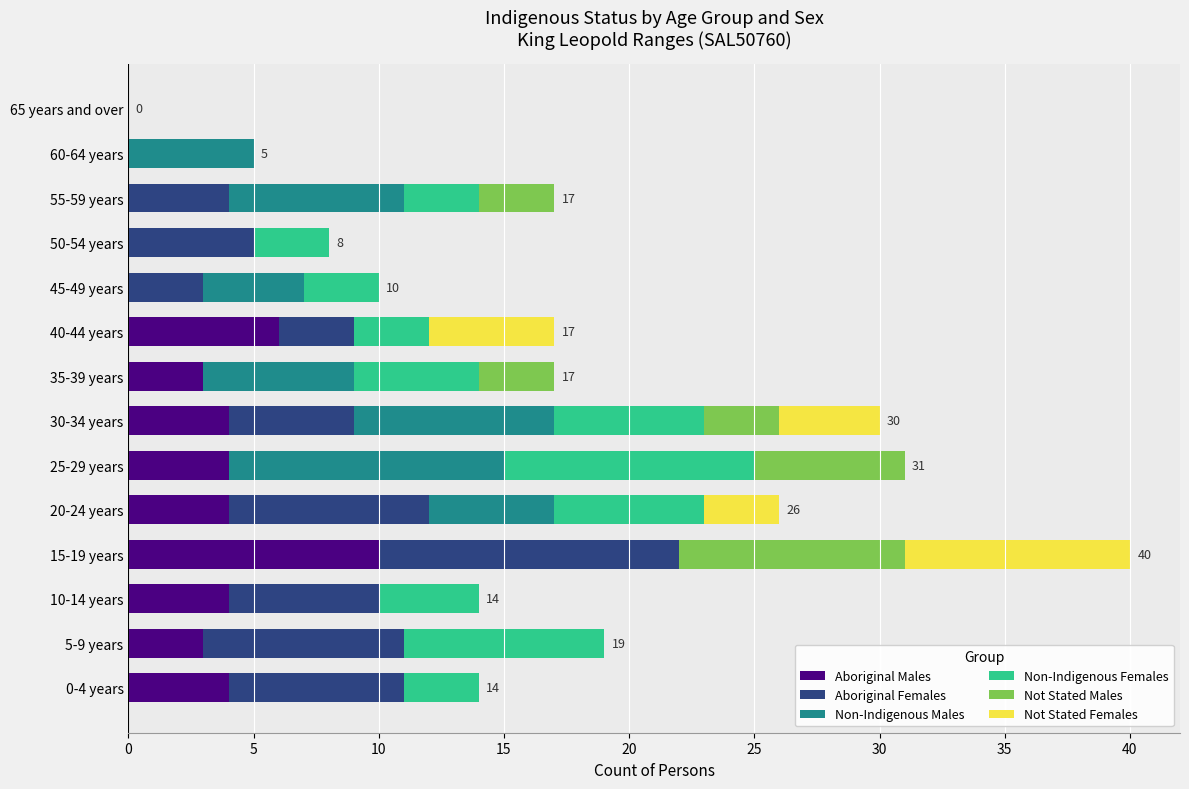

Is it true that Aboriginal Males equals 4 at 10-14 years?

True